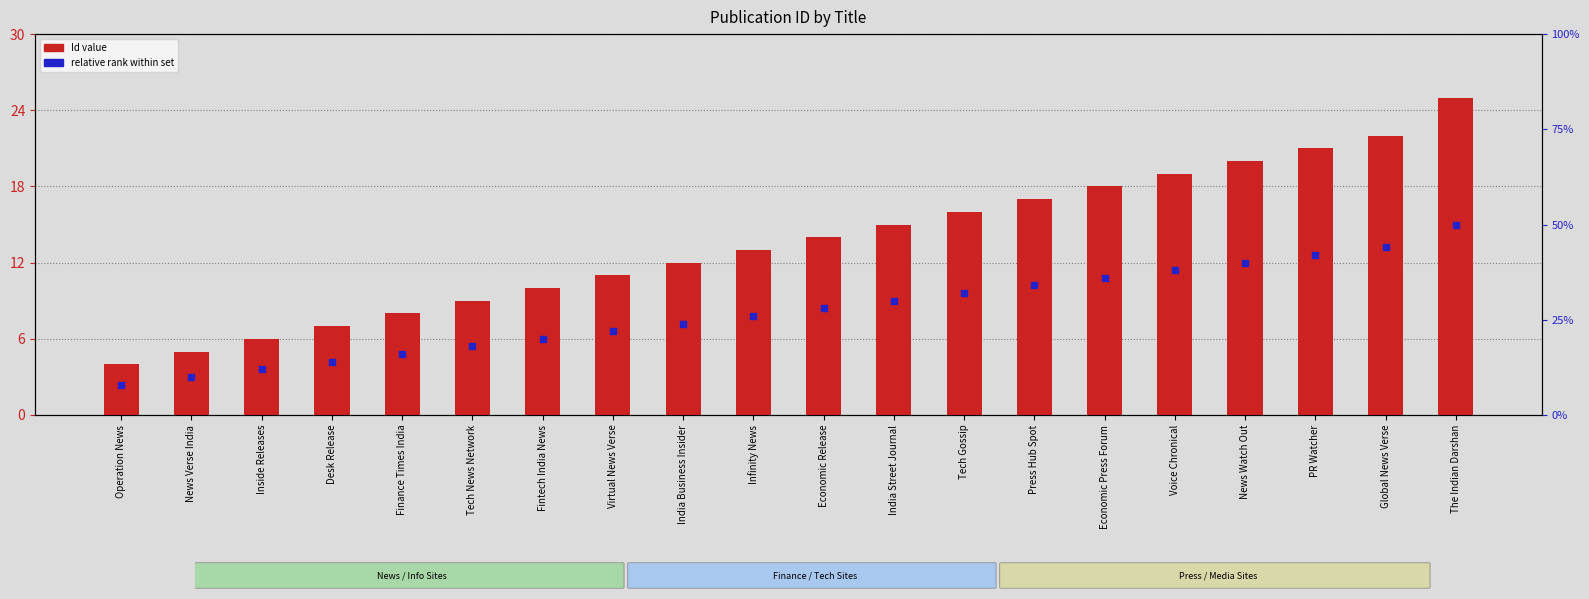

Which series has the largest Y range (max minus min)?

Id (count)